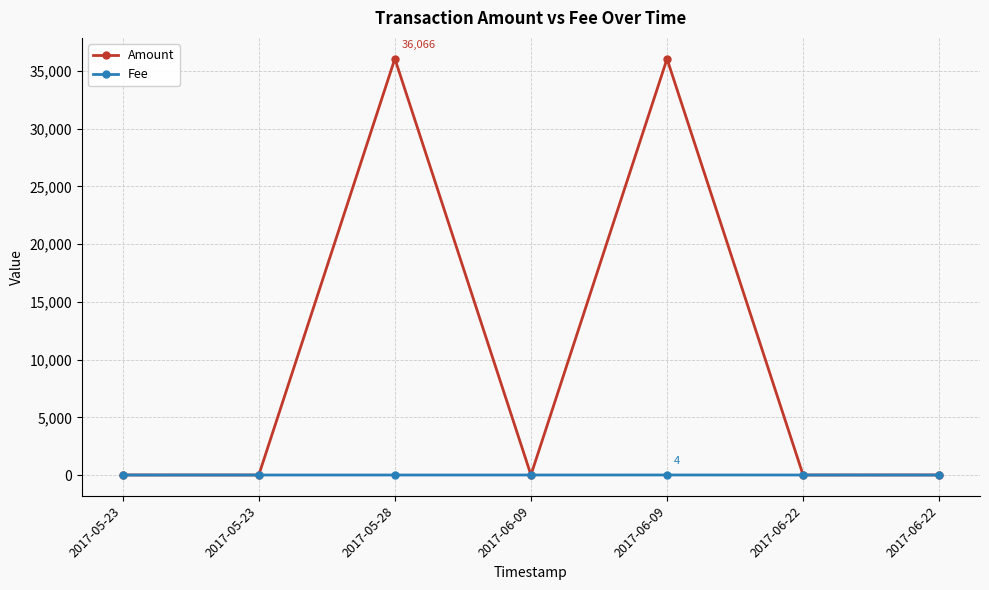

At which category does the chart reach its peak across all series?

2017-05-28